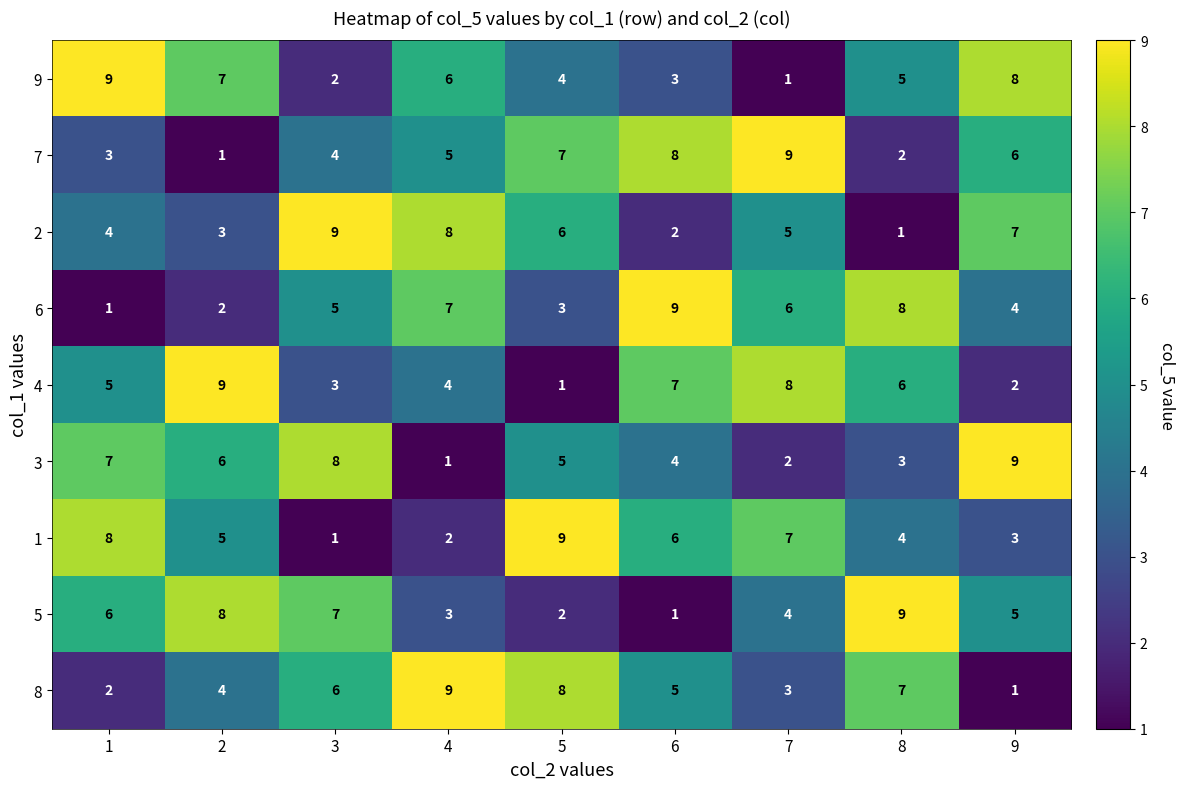

The 1 series shows 6 at 6. True or false?

True